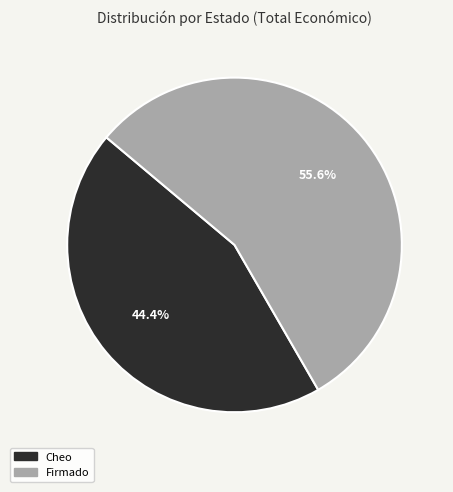

How many segments does this pie chart have?

2